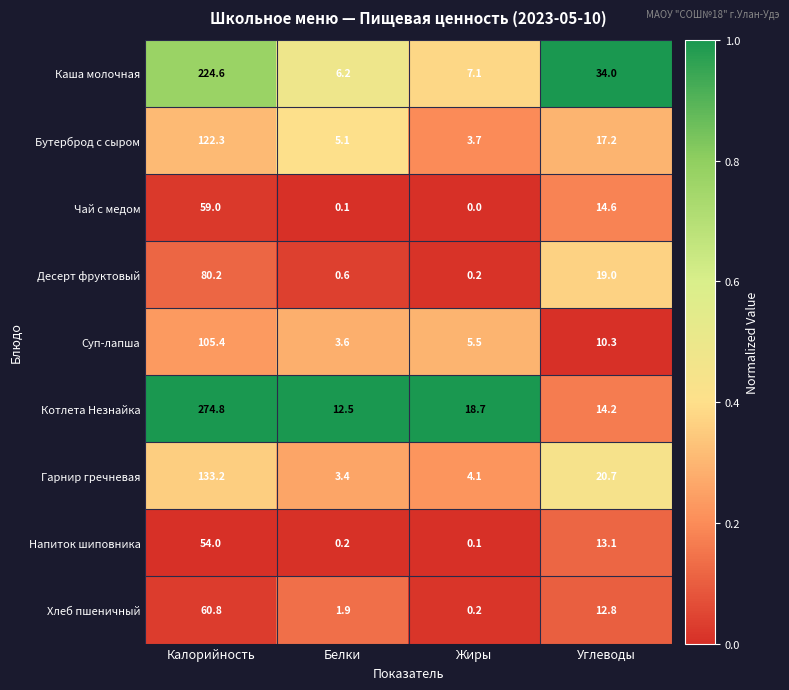

What is the spread (max minus min) of values at Белки?

12.4